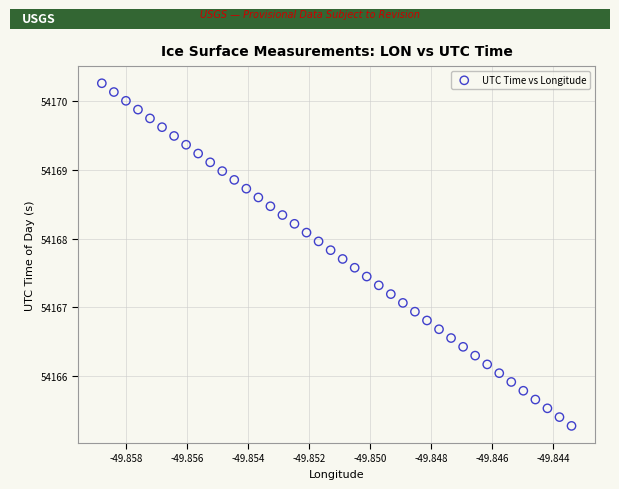

What is the range of Y values (max minus min)?

5.0